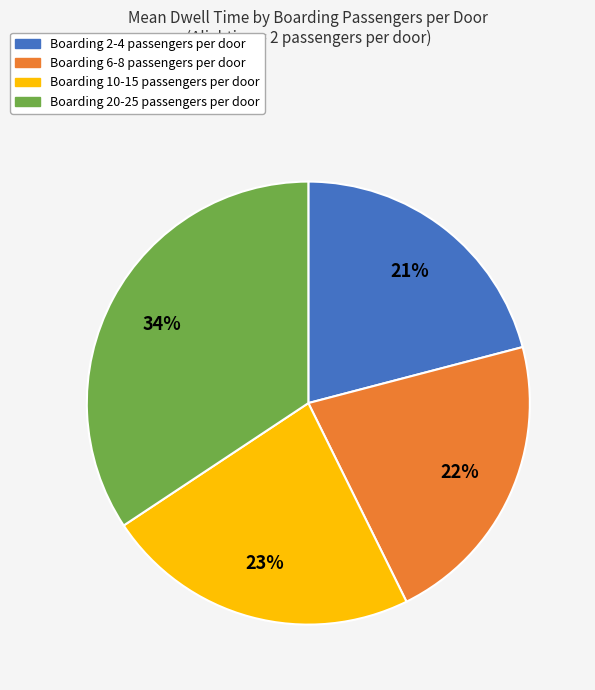

Does any single category account for the majority?

No